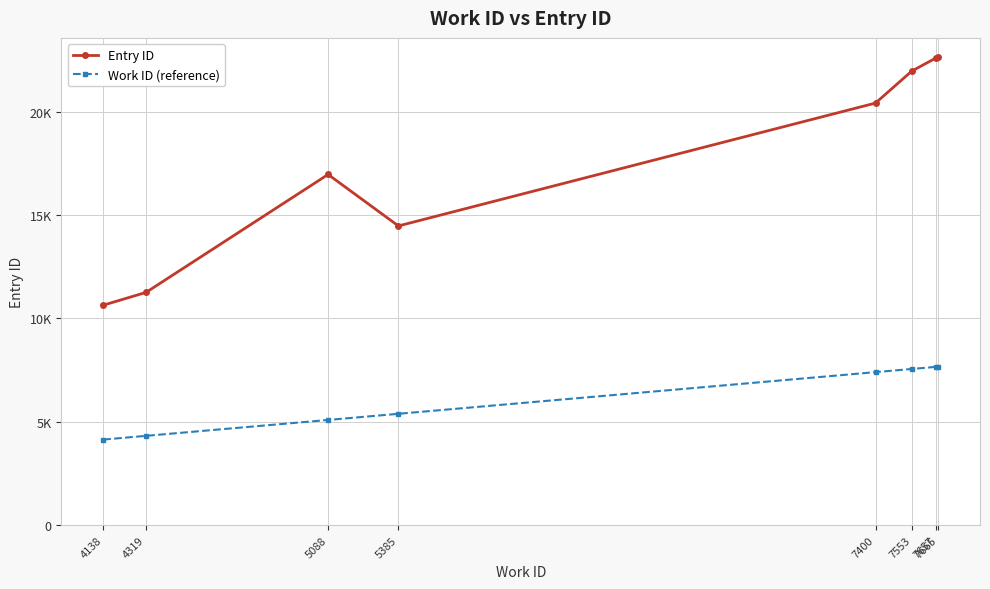

True or false: Work ID (reference) has more than 0 interior local peaks.

False